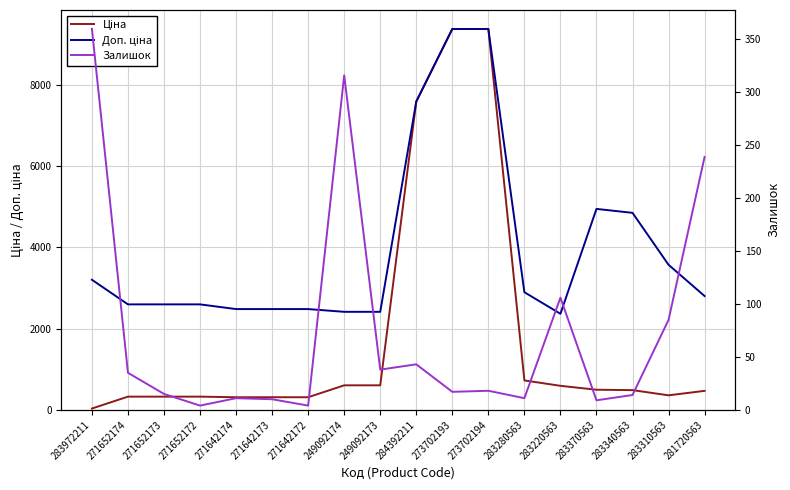

True or false: Доп. ціна and Залишок intersect in this chart.

False